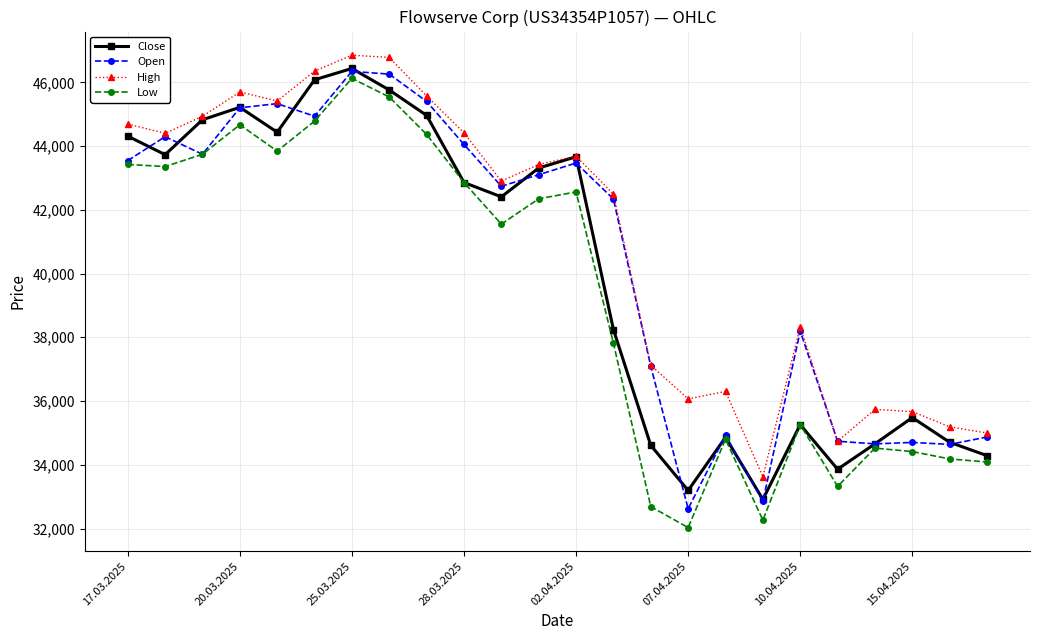

How many values in the Open series are below 43102?

12